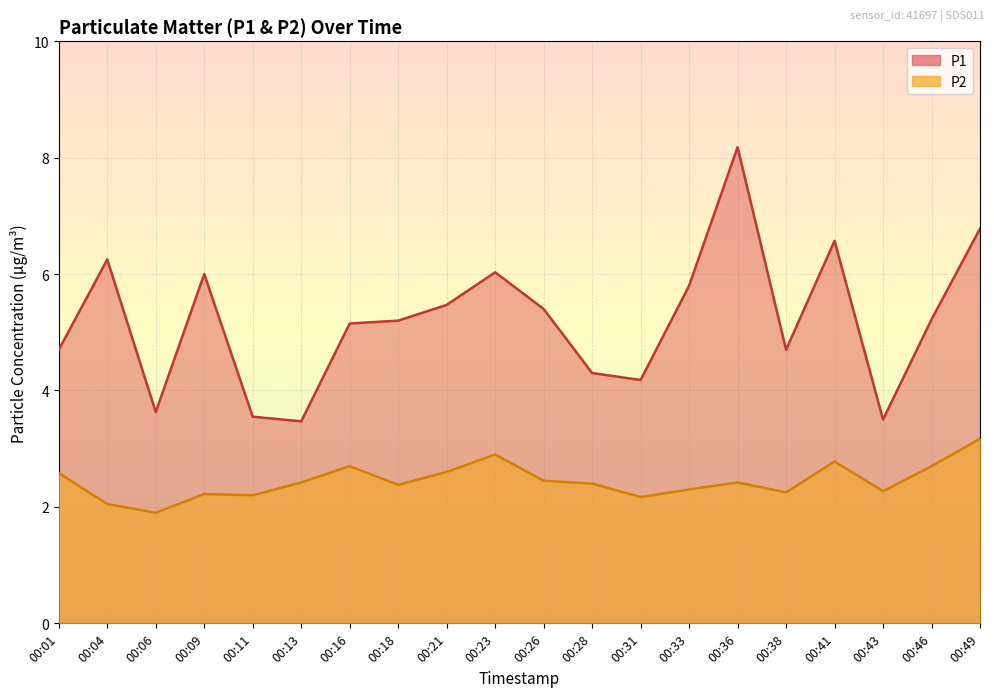

Reading left to right, list all the values displayed in this chart.

P1: 4.7	6.2	3.6	6.0	3.5	3.5	5.2	5.2	5.5	6.0	5.4	4.3	4.2	5.8	8.2	4.7	6.6	3.5	5.2	6.8
P2: 2.6	2.0	1.9	2.2	2.2	2.4	2.7	2.4	2.6	2.9	2.5	2.4	2.2	2.3	2.4	2.2	2.8	2.3	2.7	3.2